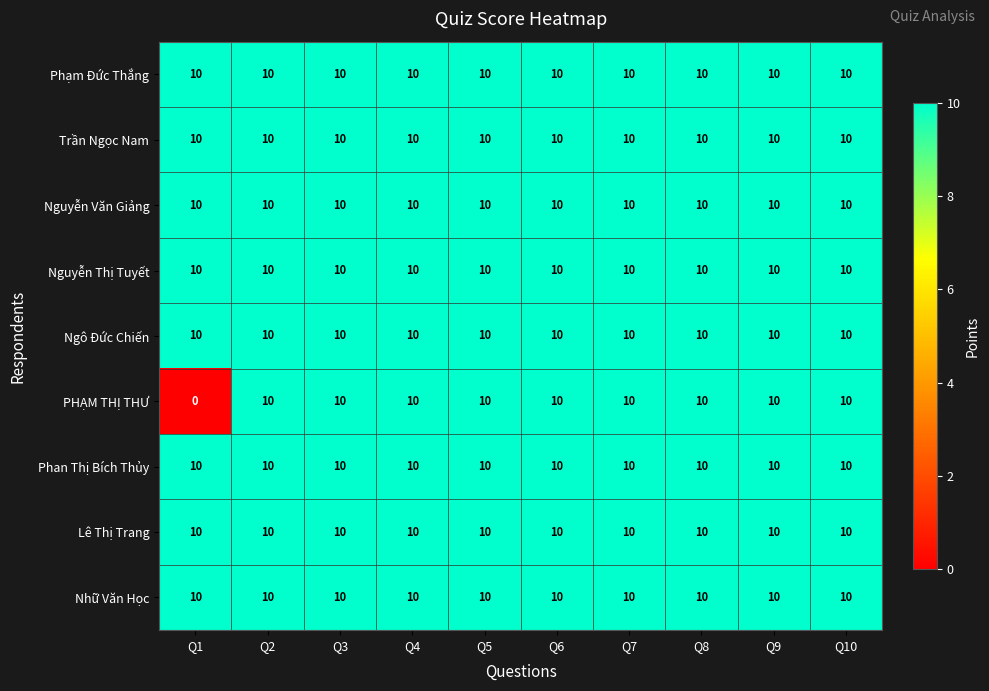

Which series has the largest range (max minus min)?

PHẠM THỊ THƯ